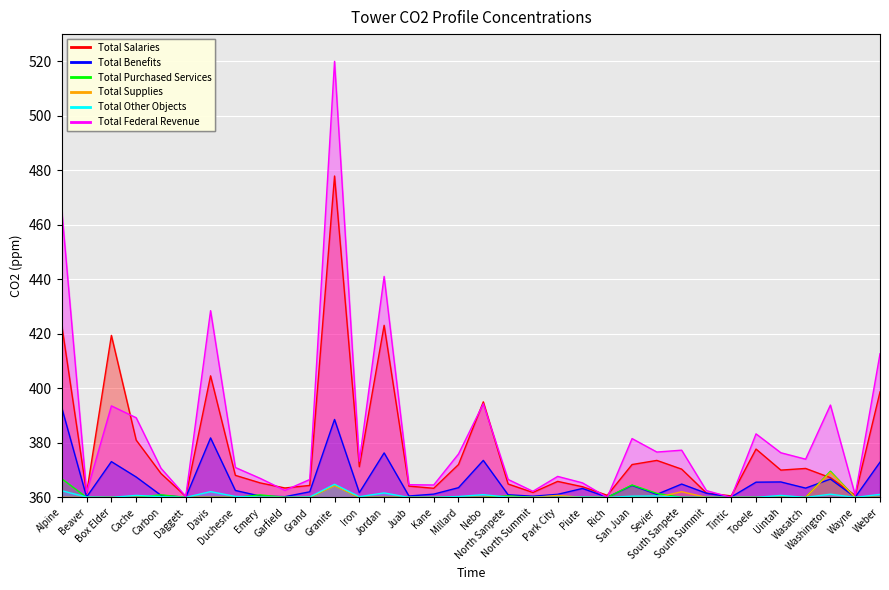

True or false: Total Salaries and Total Other Objects intersect in this chart.

False